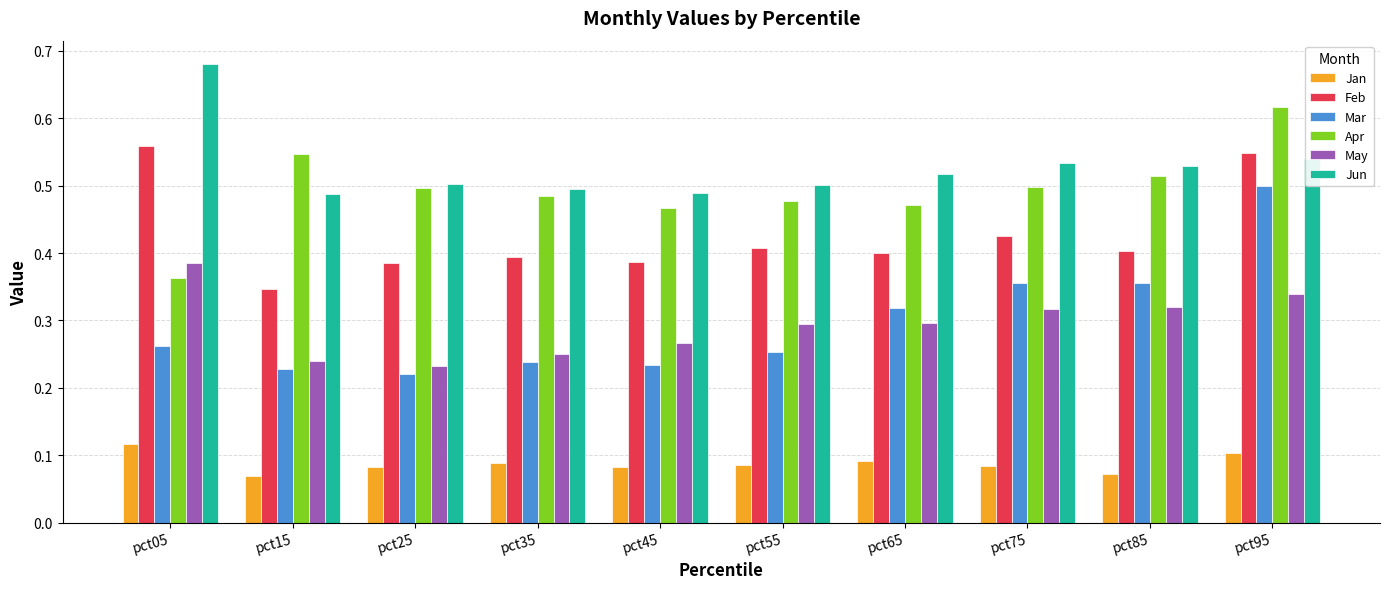

True or false: Feb has a value of 0.4 at pct75.

True